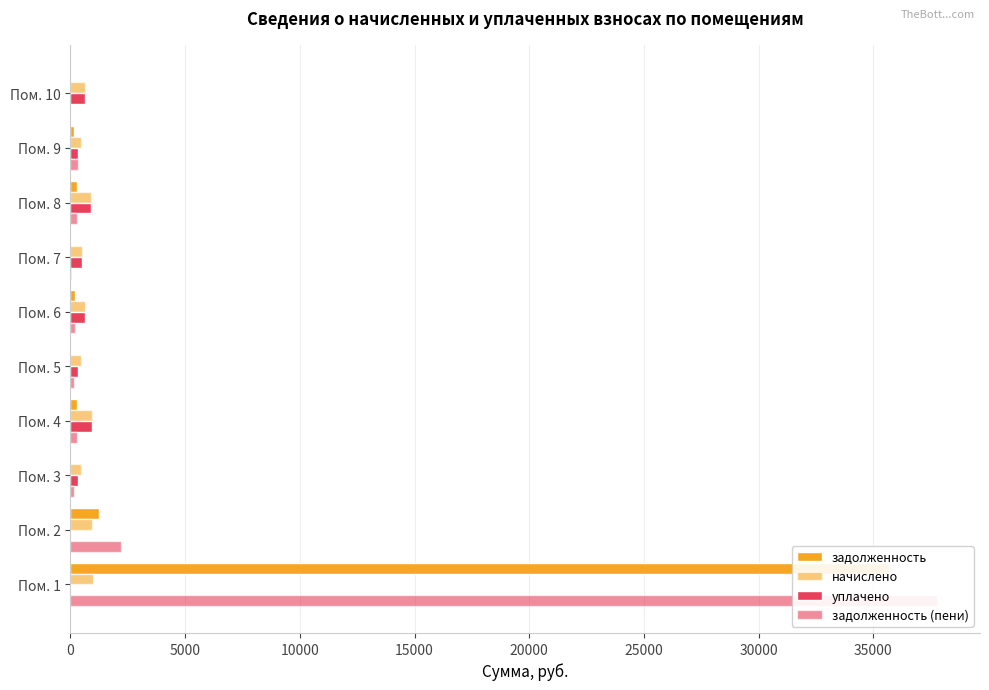

What is the difference between the maximum and minimum values in the уплачено series?

917.6